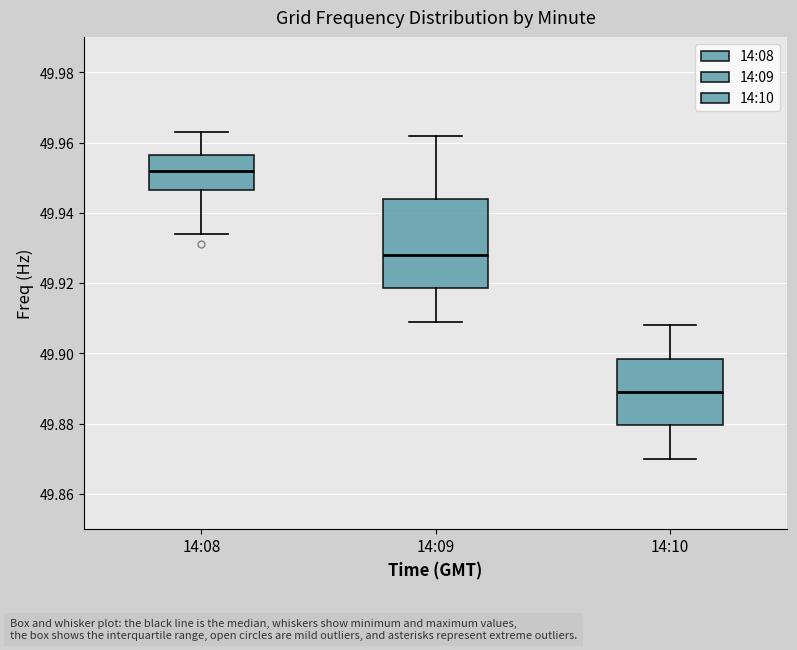

Reading left to right, read every box against the y-axis: the position of its median line, the range the box covers, and the ends of its whiskers. The values are not printed on the chart, so give them approximately, as read against the axis.

14:08: median 49.952, box 49.946 to 49.956, whiskers 49.934 to 49.964
14:09: median 49.928, box 49.918 to 49.944, whiskers 49.910 to 49.962
14:10: median 49.890, box 49.880 to 49.898, whiskers 49.870 to 49.908